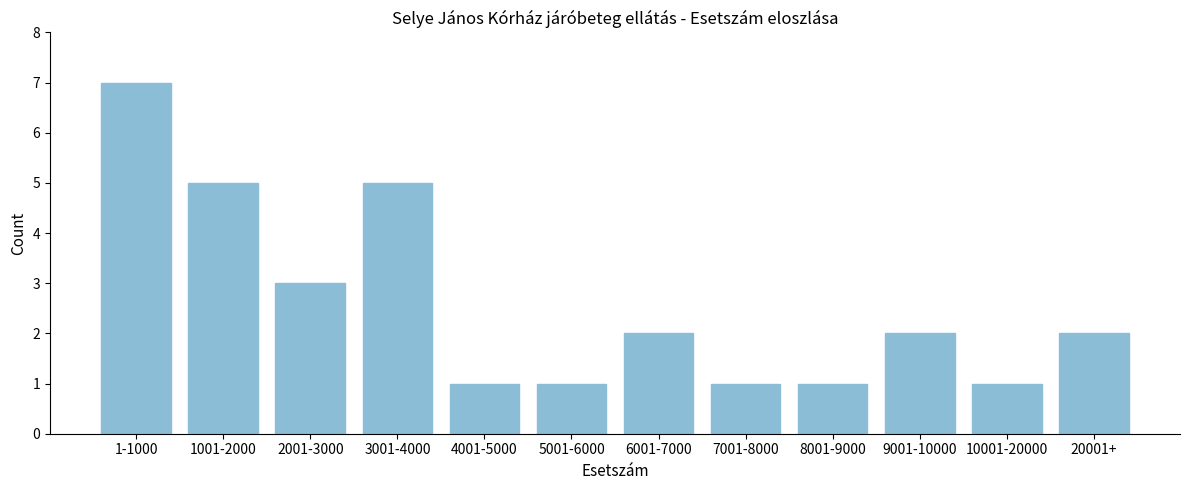

Reading left to right, extract all data points from this chart.

1-1000=7	1001-2000=5	2001-3000=3	3001-4000=5	4001-5000=1	5001-6000=1	6001-7000=2	7001-8000=1	8001-9000=1	9001-10000=2	10001-20000=1	20001+=2